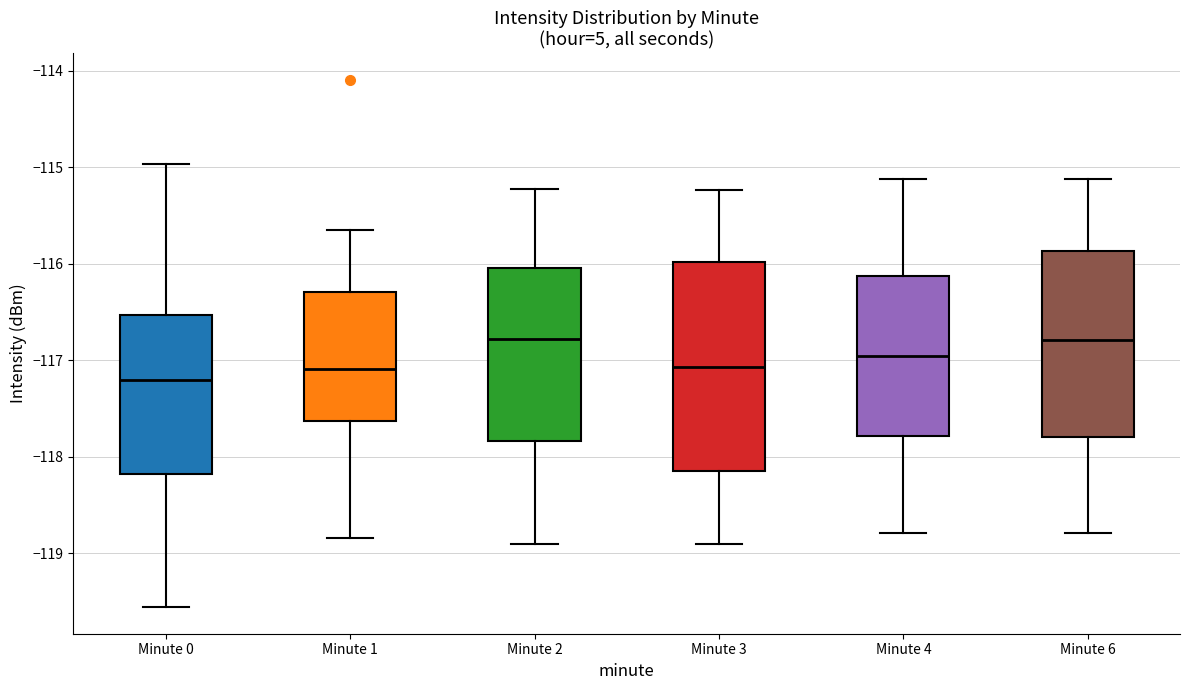

Reading left to right, read every box against the y-axis: the position of its median line, the range the box covers, and the ends of its whiskers. The values are not printed on the chart, so give them approximately, as read against the axis.

Minute 0: median -117.2, box -118.2 to -116.5, whiskers -119.6 to -115.0
Minute 1: median -117.1, box -117.6 to -116.3, whiskers -118.8 to -115.7
Minute 2: median -116.8, box -117.8 to -116.0, whiskers -118.9 to -115.2
Minute 3: median -117.1, box -118.2 to -116.0, whiskers -118.9 to -115.2
Minute 4: median -117.0, box -117.8 to -116.1, whiskers -118.8 to -115.1
Minute 6: median -116.8, box -117.8 to -115.9, whiskers -118.8 to -115.1